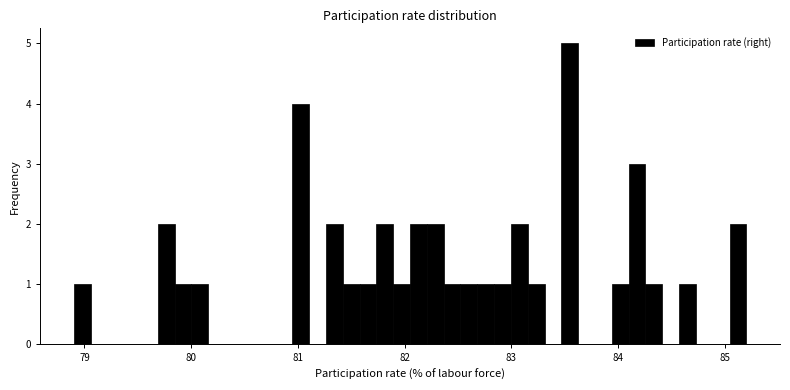

Read against the x-axis, roughly where is the centre of the tallest bar?

83.5